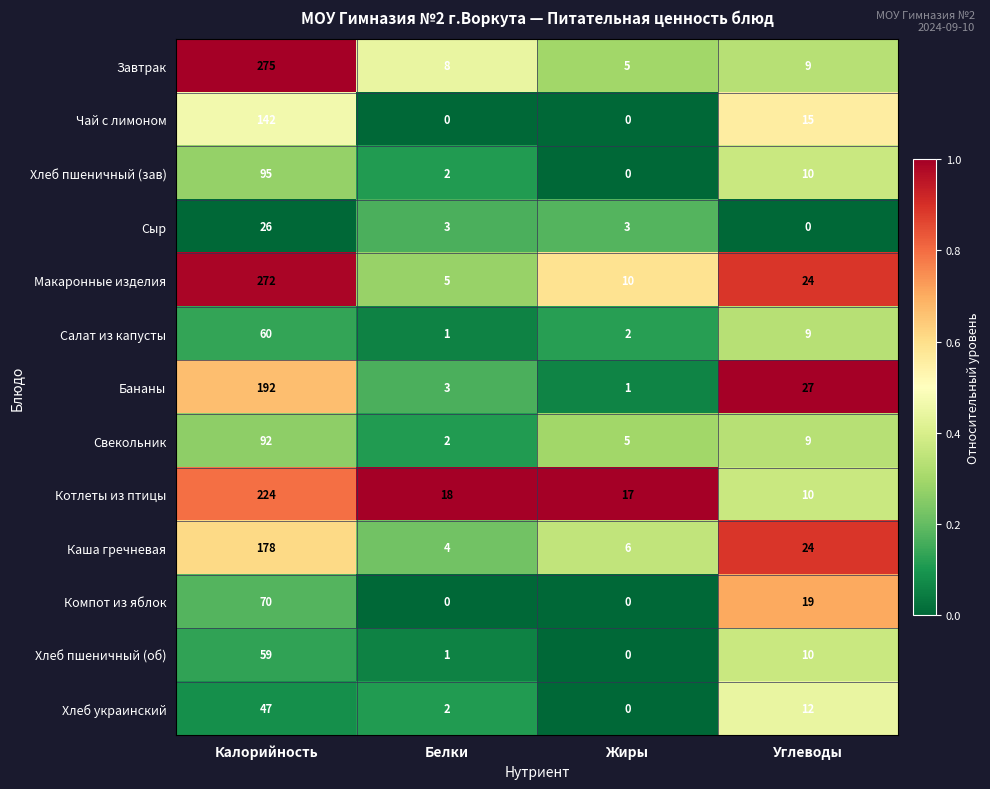

Which series has the largest total across all categories?

Макаронные изделия